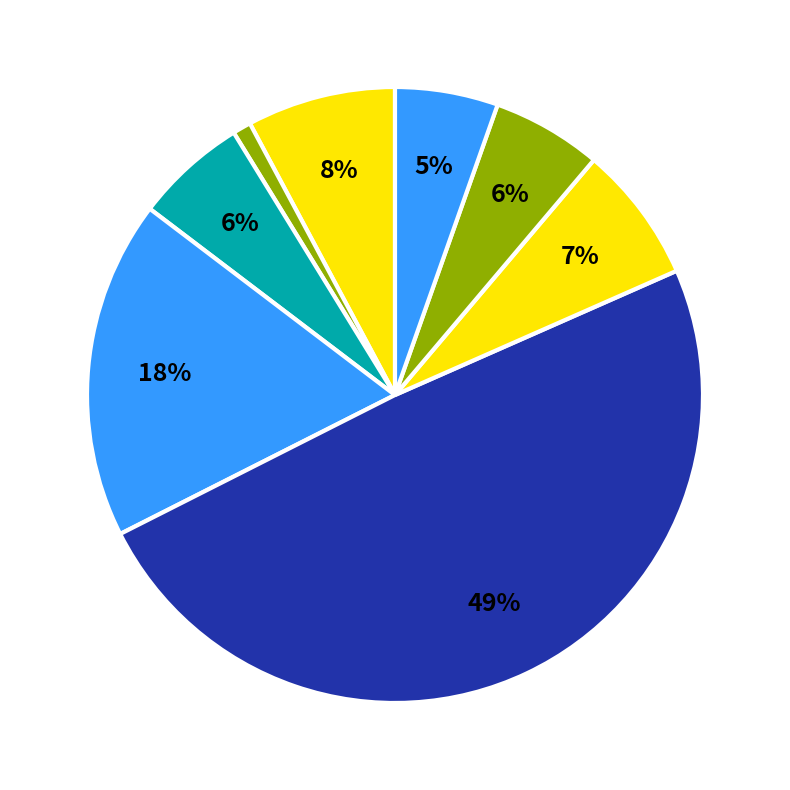

How many segments does this pie chart have?

8